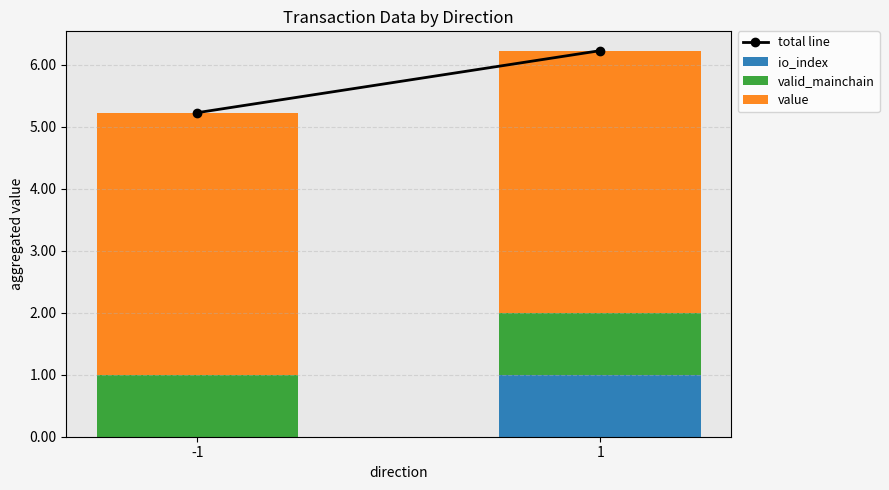

The io_index series shows 1.0 at 1. True or false?

True